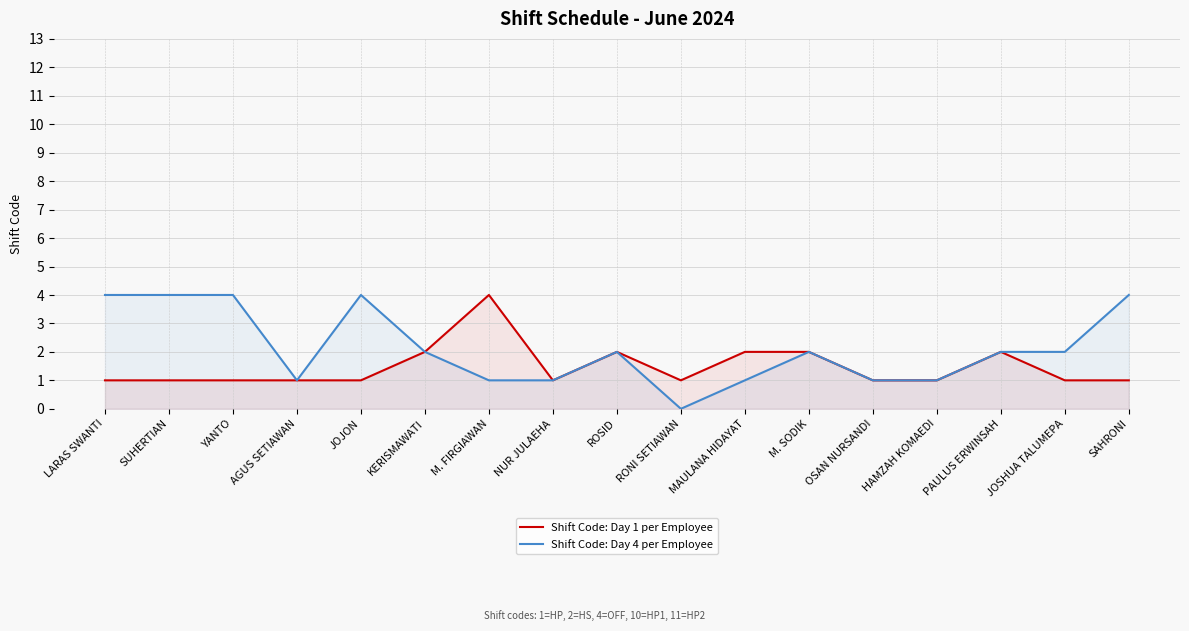

Is the value of Shift Code: Day 4 per Employee at MAULANA HIDAYAT greater than the value of Shift Code: Day 1 per Employee at JOSHUA TALUMEPA?

No